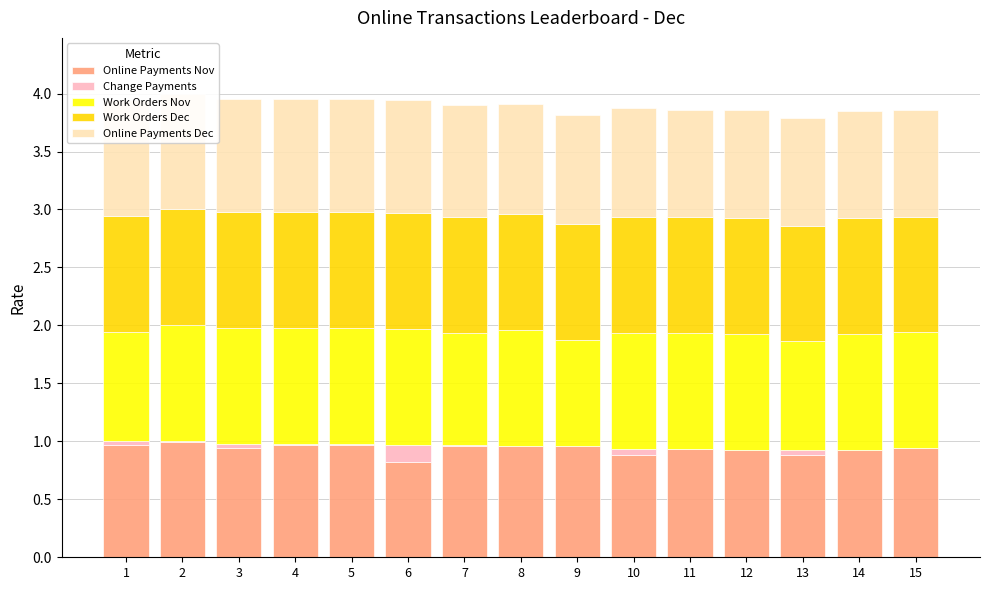

Rank the series at 1 from lowest to highest value.

Change Payments, Work Orders Nov, Online Payments Nov, Online Payments Dec, Work Orders Dec